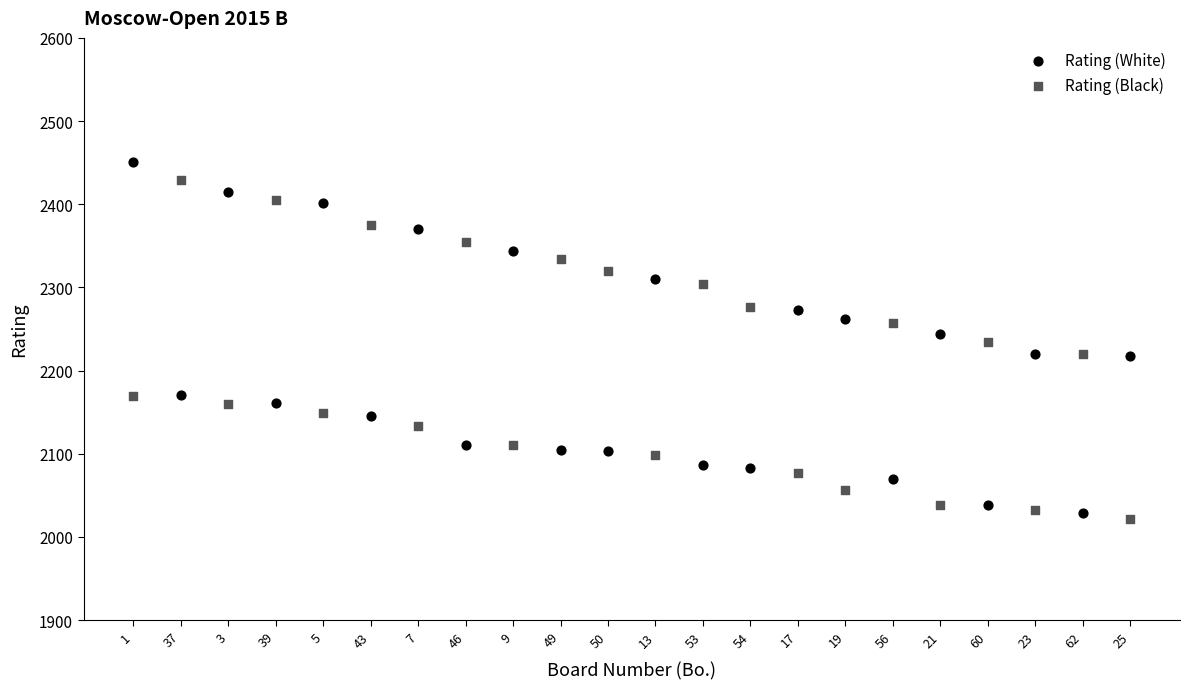

What are all the series names shown in the legend?

Rating (White), Rating (Black)